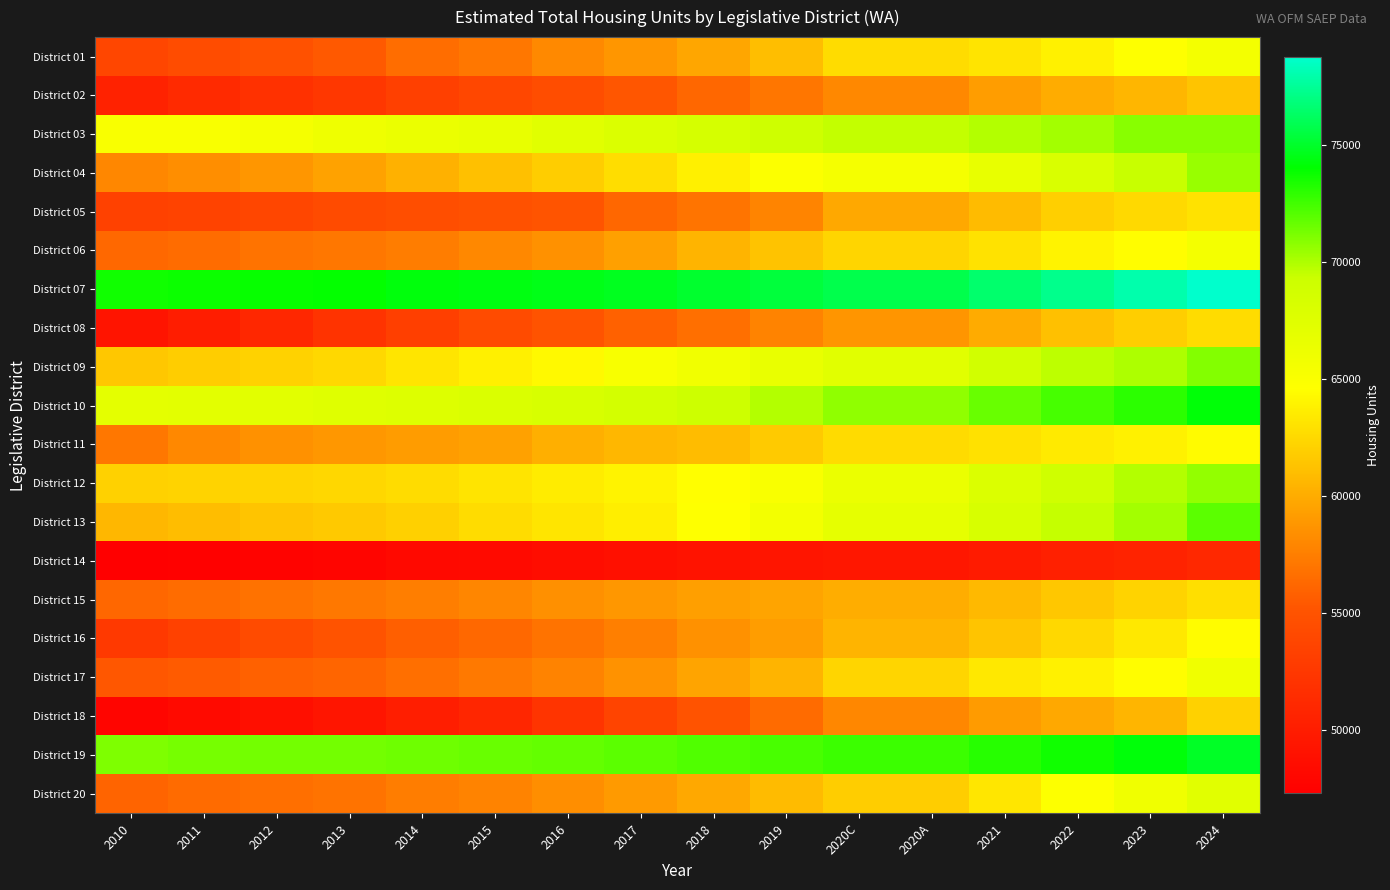

Reading left to right, extract all data points from this chart.

District 01: 2010=53866.7	2011=54400.7	2012=54838.5	2013=55480.3	2014=56582.4	2015=57131.7	2016=58129.8	2017=58837.1	2018=59702.1	2019=61030.0	2020C=62681.0	2020A=62681.0	2021=63115.8	2022=63844.3	2023=64675.7	2024=65593.9
District 02: 2010=50542.8	2011=51310.3	2012=51874.6	2013=52494.5	2014=53327.2	2015=53925.2	2016=54566.3	2017=55273.0	2018=56167.9	2019=57075.6	2020C=58024.0	2020A=58024.0	2021=59217.0	2022=60077.0	2023=60616.0	2024=61325.4
District 03: 2010=65088.1	2011=65187.7	2012=65511.8	2013=66004.4	2014=66424.8	2015=66688.9	2016=67285.6	2017=67861.4	2018=68494.1	2019=69068.1	2020C=69541.0	2020A=69541.0	2021=69888.0	2022=70260.2	2023=70872.9	2024=70903.3
District 04: 2010=57958.9	2011=58409.3	2012=58852.8	2013=59496.7	2014=60322.1	2015=61147.7	2016=61869.9	2017=62759.9	2018=63815.2	2019=64851.8	2020C=65492.0	2020A=65492.0	2021=66724.6	2022=68068.9	2023=69376.9	2024=70504.7
District 05: 2010=53380.6	2011=53600.6	2012=53832.9	2013=54317.2	2014=54599.2	2015=54842.8	2016=55158.0	2017=56195.9	2018=56948.9	2019=57882.3	2020C=59816.0	2020A=59816.0	2021=60868.6	2022=61964.7	2023=62547.8	2024=63037.9
District 06: 2010=56269.0	2011=56499.2	2012=56879.1	2013=57133.9	2014=57427.2	2015=58050.1	2016=58523.9	2017=59378.8	2018=60504.8	2019=61277.0	2020C=62308.0	2020A=62308.0	2021=62986.7	2022=63991.9	2023=64540.3	2024=65595.2
District 07: 2010=73635.6	2011=73769.1	2012=73873.8	2013=73915.2	2014=74304.8	2015=74435.7	2016=74560.5	2017=74733.1	2018=75110.1	2019=75414.2	2020C=75777.0	2020A=75777.0	2021=76501.4	2022=77231.8	2023=78025.8	2024=78766.4
District 08: 2010=49279.8	2011=50096.0	2012=51023.5	2013=52056.1	2014=53181.8	2015=54353.0	2016=55006.8	2017=55903.7	2018=56691.3	2019=57763.4	2020C=58772.0	2020A=58772.0	2021=59982.7	2022=61162.5	2023=61887.9	2024=62688.7
District 09: 2010=61515.5	2011=61831.2	2012=62155.1	2013=62445.8	2014=63189.3	2015=63821.5	2016=64279.8	2017=65245.9	2018=65909.5	2019=66650.6	2020C=67371.0	2020A=67371.0	2021=68786.6	2022=69644.4	2023=70042.6	2024=71005.2
District 10: 2010=67037.5	2011=67175.0	2012=67280.5	2013=67466.4	2014=67732.3	2015=68013.8	2016=68269.8	2017=68655.7	2018=69238.4	2019=69911.7	2020C=70674.0	2020A=70674.0	2021=71608.1	2022=72394.4	2023=73001.2	2024=74181.4
District 11: 2010=57091.0	2011=58035.8	2012=58513.3	2013=58882.6	2014=59170.6	2015=59441.8	2016=60198.0	2017=60659.7	2018=60897.0	2019=61725.5	2020C=62623.0	2020A=62623.0	2021=62923.1	2022=63514.7	2023=63860.4	2024=64433.8
District 12: 2010=62098.0	2011=62223.1	2012=62290.0	2013=62391.1	2014=62702.2	2015=63152.9	2016=63551.4	2017=64024.0	2018=64588.7	2019=65147.4	2020C=66411.0	2020A=66411.0	2021=67849.7	2022=68979.3	2023=69875.5	2024=70616.9
District 13: 2010=60655.4	2011=61010.9	2012=61344.4	2013=61646.1	2014=62005.7	2015=62704.9	2016=63204.7	2017=63713.8	2018=64679.9	2019=65740.9	2020C=66882.0	2020A=66882.0	2021=68236.4	2022=69440.2	2023=70234.8	2024=71935.7
District 14: 2010=47320.5	2011=47538.3	2012=47683.9	2013=47860.1	2014=48194.6	2015=48316.0	2016=48653.5	2017=48899.2	2018=49130.7	2019=49332.2	2020C=49592.0	2020A=49592.0	2021=49916.3	2022=50361.1	2023=50681.3	2024=51100.6
District 15: 2010=56206.2	2011=56521.7	2012=56800.4	2013=57206.9	2014=57474.3	2015=57911.3	2016=58453.0	2017=58879.4	2018=59307.7	2019=59569.6	2020C=60102.0	2020A=60103.0	2021=60759.1	2022=61567.5	2023=62192.7	2024=62880.4
District 16: 2010=52672.7	2011=53363.3	2012=54369.9	2013=55056.0	2014=55771.3	2015=56234.8	2016=56895.4	2017=57533.9	2018=58507.4	2019=59212.2	2020C=60520.0	2020A=60519.0	2021=61358.0	2022=62436.6	2023=63376.8	2024=64485.7
District 17: 2010=55354.5	2011=55605.4	2012=55918.9	2013=56141.6	2014=56663.4	2015=57240.7	2016=57770.3	2017=58601.0	2018=59551.0	2019=60512.1	2020C=62352.0	2020A=62350.0	2021=63353.0	2022=63886.5	2023=64518.1	2024=65930.1
District 18: 2010=47868.0	2011=48324.7	2012=48773.6	2013=49301.7	2014=50147.8	2015=50908.3	2016=52204.2	2017=53683.8	2018=55117.6	2019=56423.0	2020C=57952.0	2020A=57952.0	2021=59106.6	2022=59804.8	2023=60531.7	2024=62081.6
District 19: 2010=71150.4	2011=71293.1	2012=71364.4	2013=71385.3	2014=71518.2	2015=71597.5	2016=71708.4	2017=71929.7	2018=72153.7	2019=72361.2	2020C=72662.0	2020A=72662.0	2021=73128.3	2022=73644.8	2023=74282.5	2024=74899.5
District 20: 2010=56099.1	2011=56431.6	2012=56710.4	2013=56862.1	2014=57446.4	2015=57817.6	2016=58375.7	2017=59037.6	2018=59833.3	2019=60852.5	2020C=61832.0	2020A=61832.0	2021=63269.8	2022=64793.4	2023=65942.3	2024=67289.1